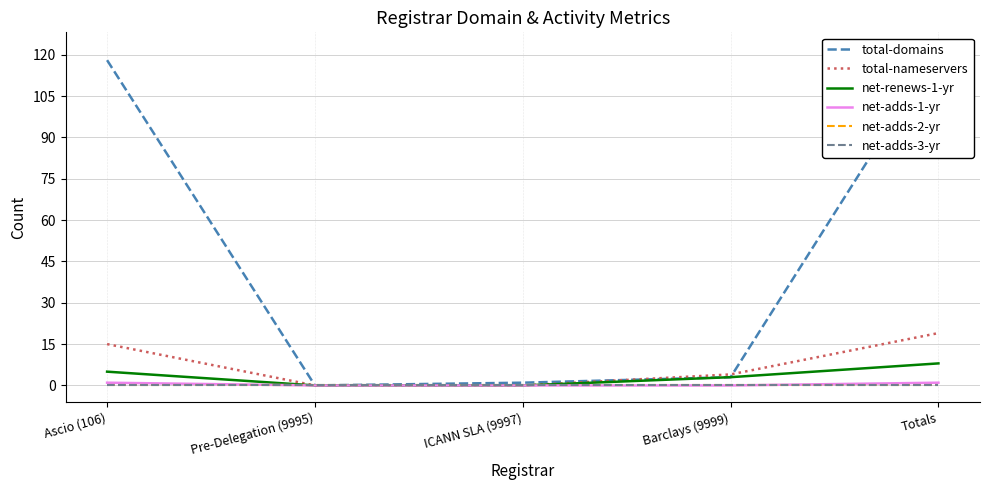

True or false: net-renews-1-yr and net-adds-3-yr cross at least once.

False